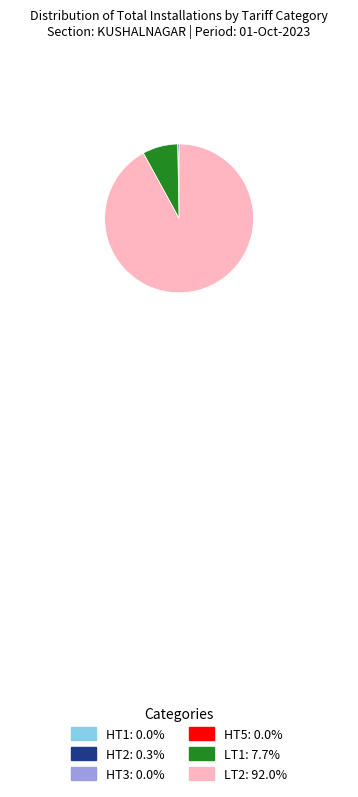

Is there a majority slice in this chart?

Yes